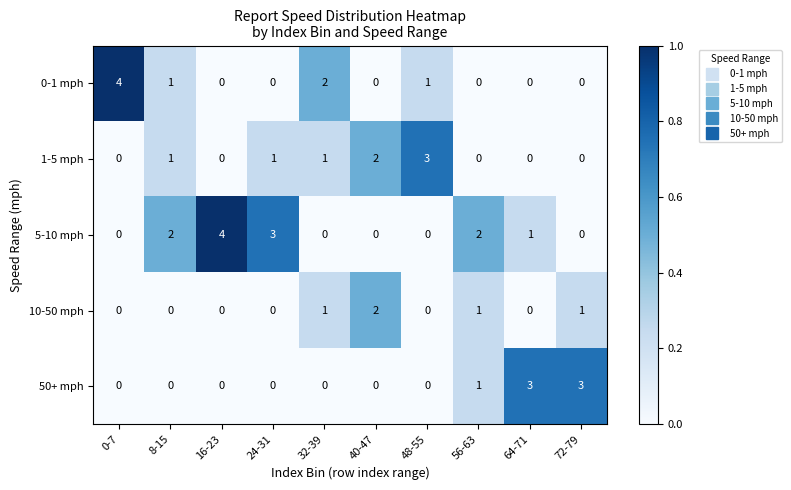

True or false: 0-1 mph has a value of 2 at 24-31.

False